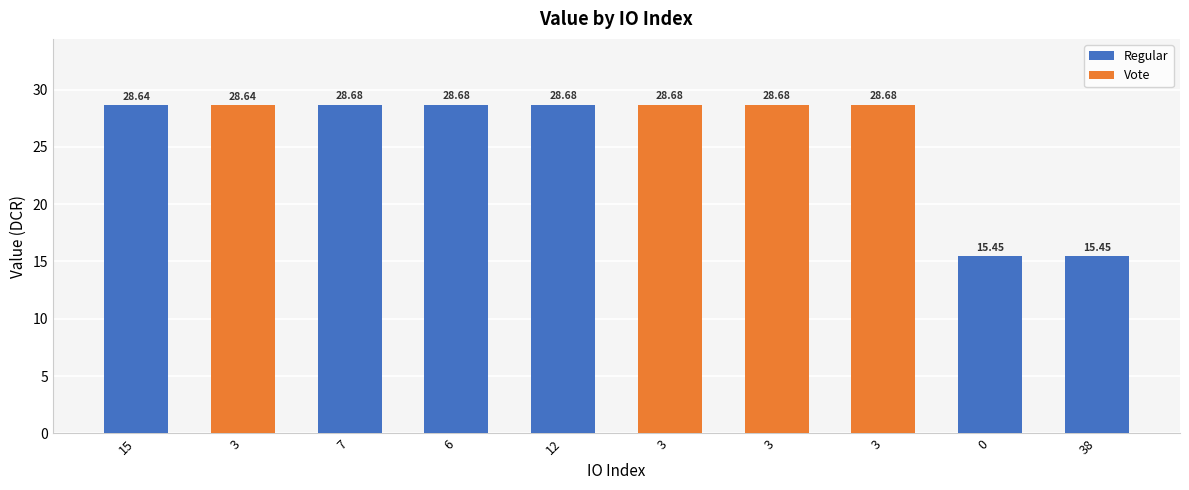

What is the label of the 5th bar from the right?

3